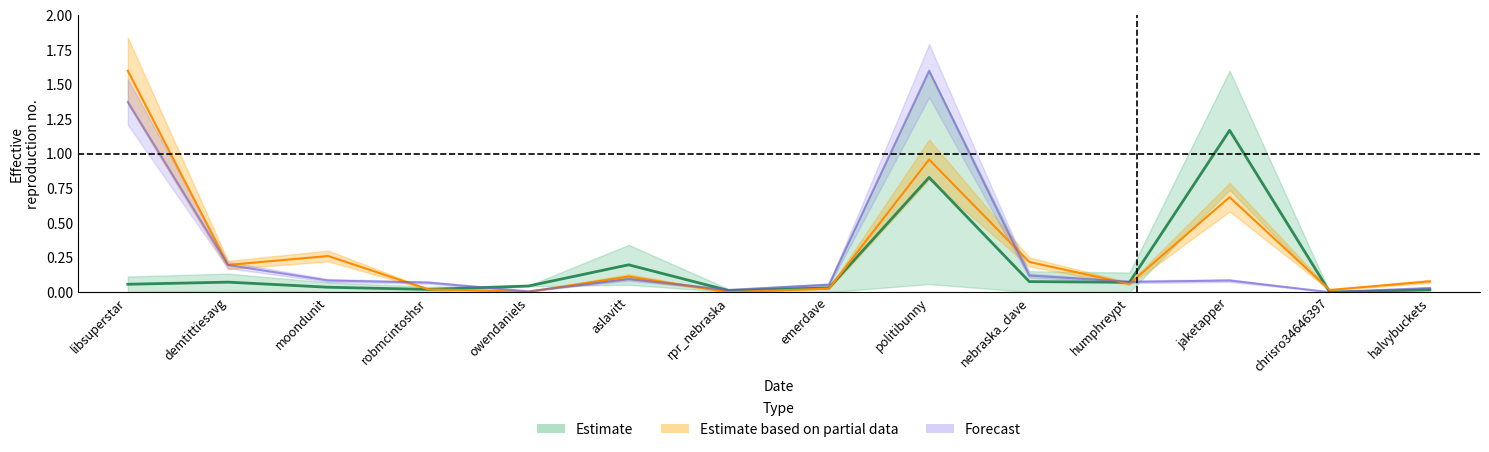

Which category has the lowest value across all series?

rpr_nebraska